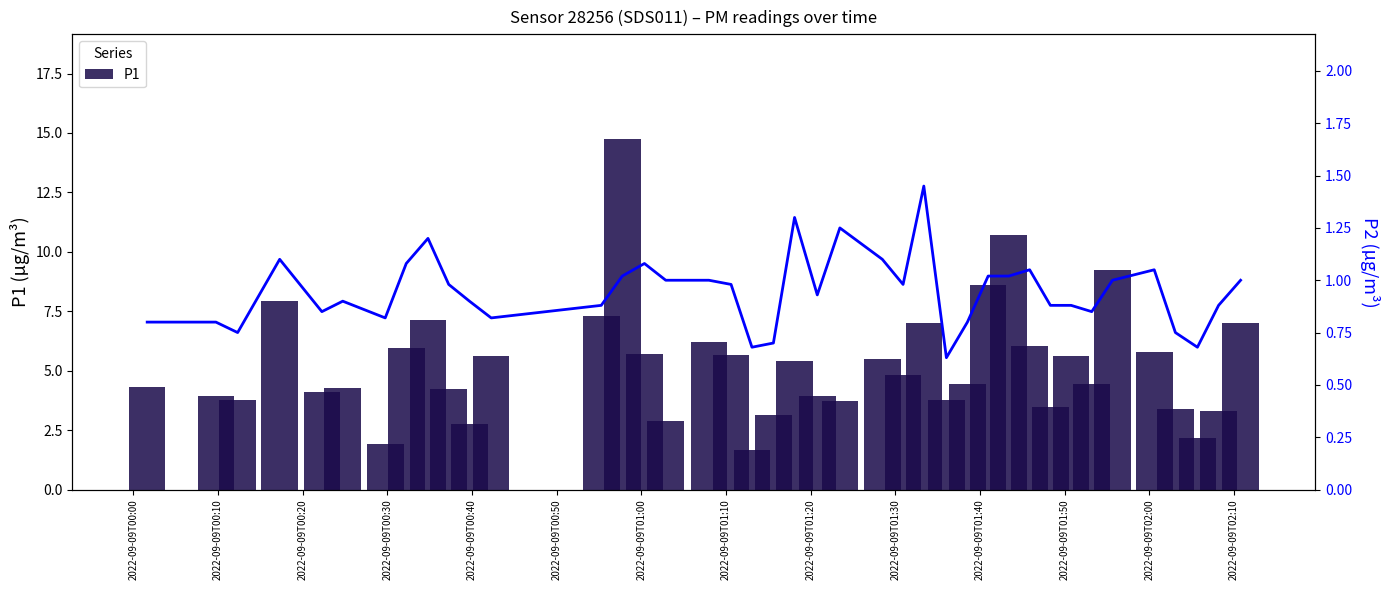

What is the difference between the second highest and second lowest values in the P1 series?

8.8